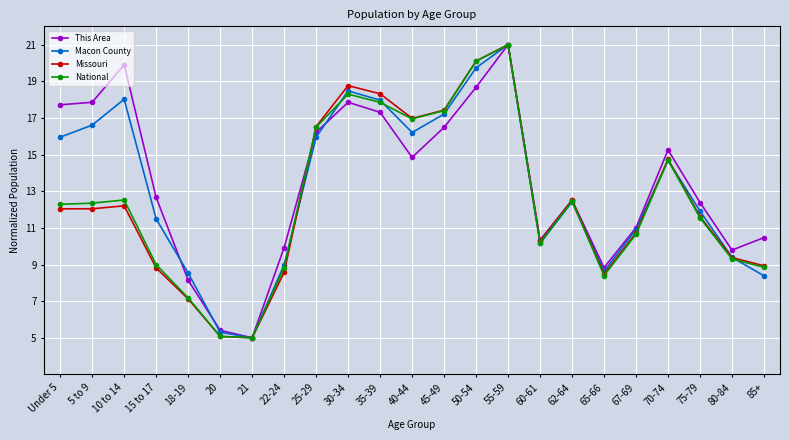

What is the average value of the Missouri series?

12.5